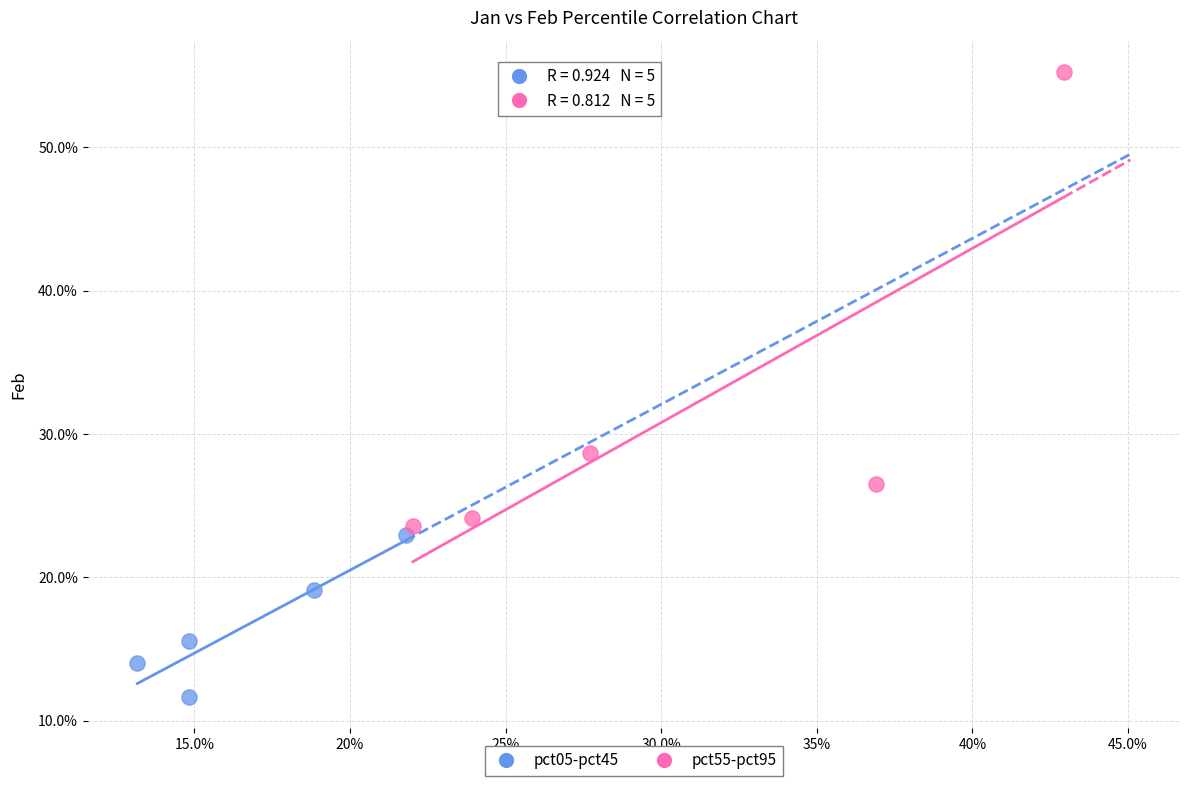

What are all the series names shown in the legend?

pct05-pct45, pct55-pct95